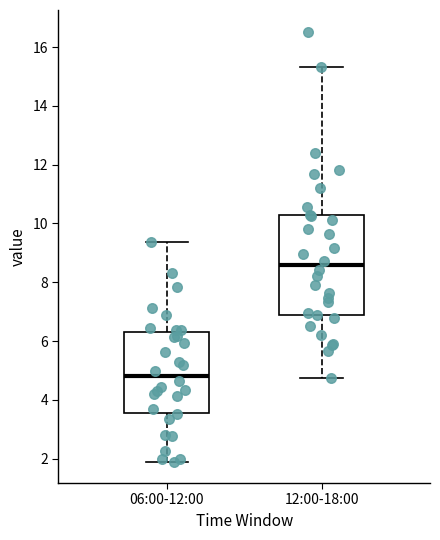

Reading left to right, transcribe this box plot: for each box, give where its median line is, the range the box spans, and where its two whiskers end, as read against the y-axis. The values are not printed on the chart, so give them approximately, as read against the axis.

06:00-12:00: median 4.8, box 3.6 to 6.4, whiskers 2.0 to 9.4
12:00-18:00: median 8.6, box 6.8 to 10.2, whiskers 4.8 to 15.4